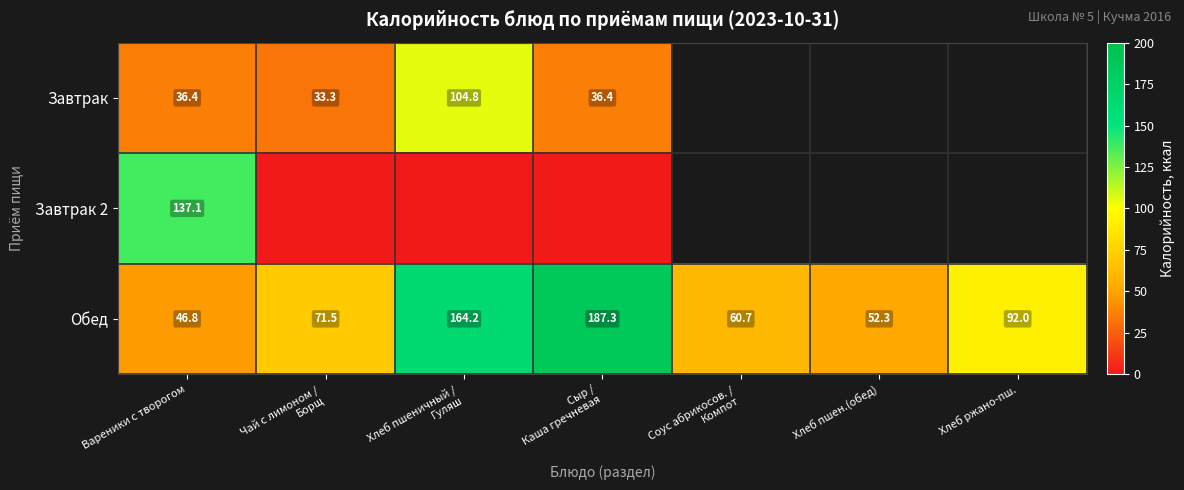

What is the average value of the Обед series?

96.4